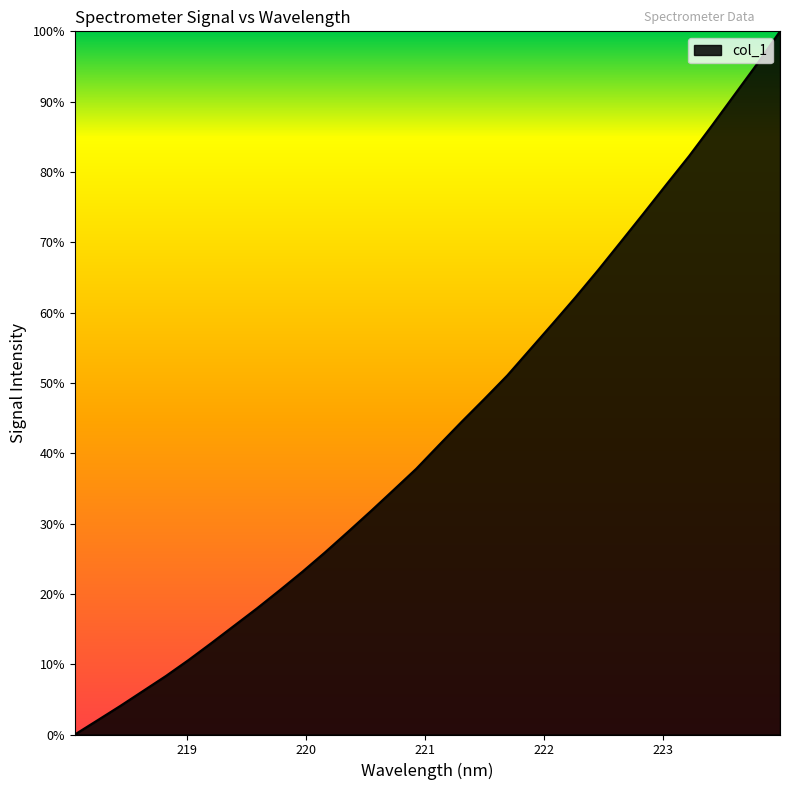

What is the greatest value displayed?

100.0